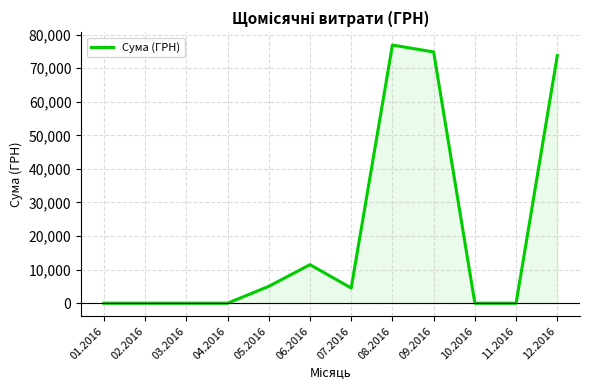

Count the number of data series in this chart.

1